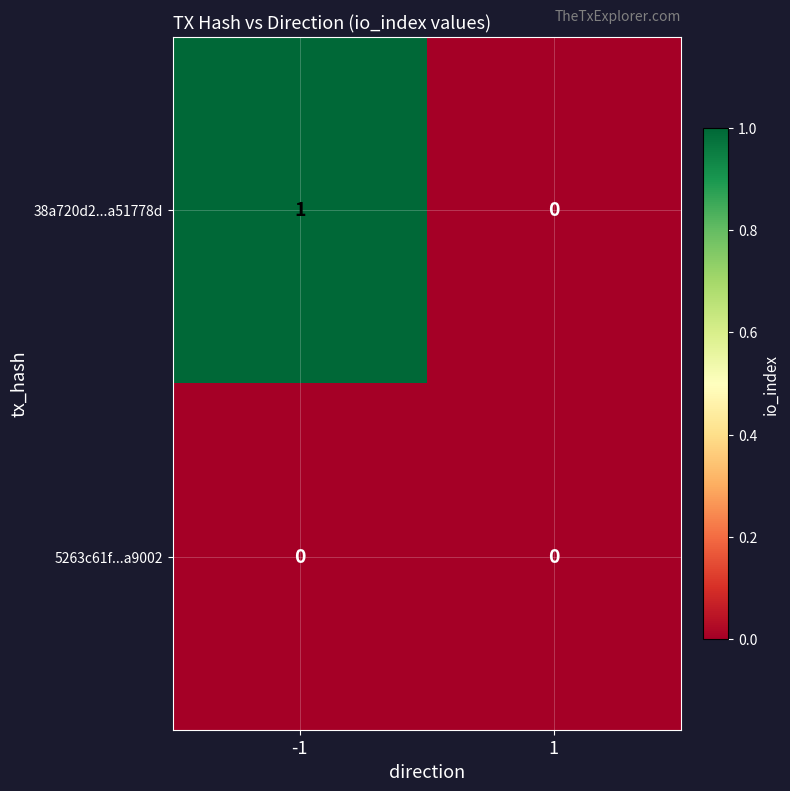

Which label corresponds to the largest value in the chart?

-1